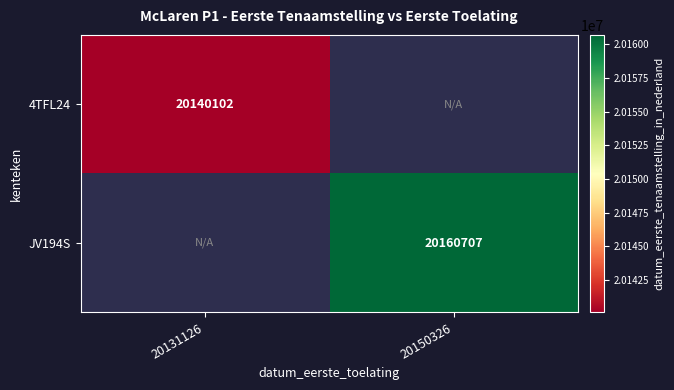

The 4TFL24 series shows 35989542 at 20131126. True or false?

False